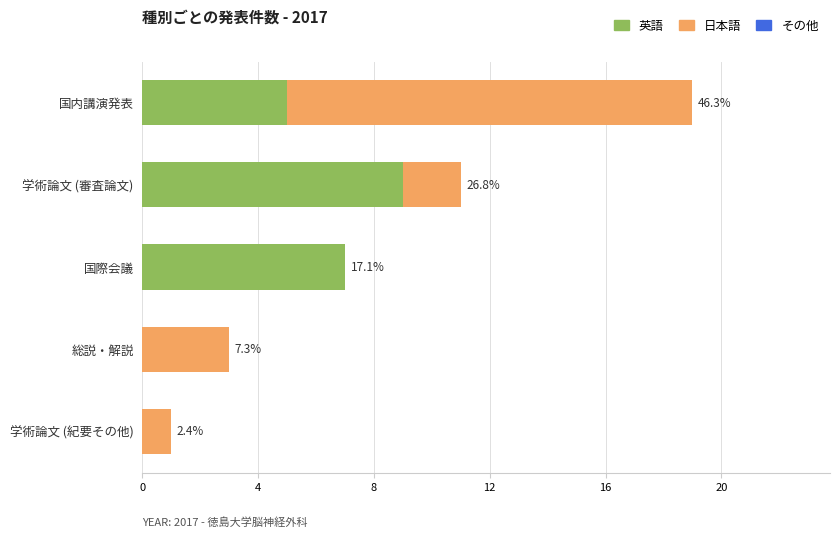

Which series has the largest range (max minus min)?

日本語